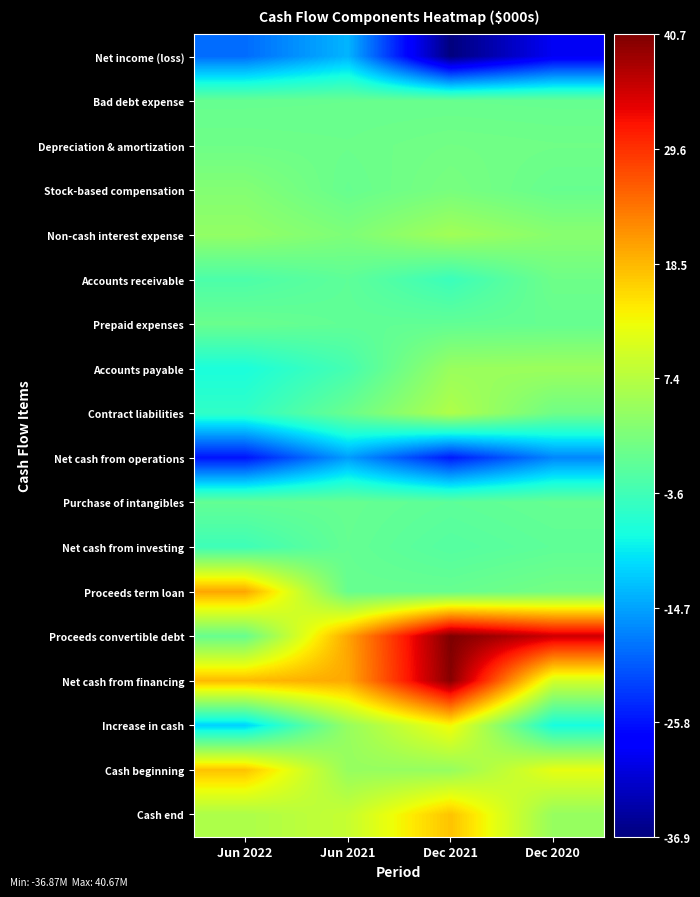

Which has a higher value, Jun 2022 or Jun 2021?

Jun 2021